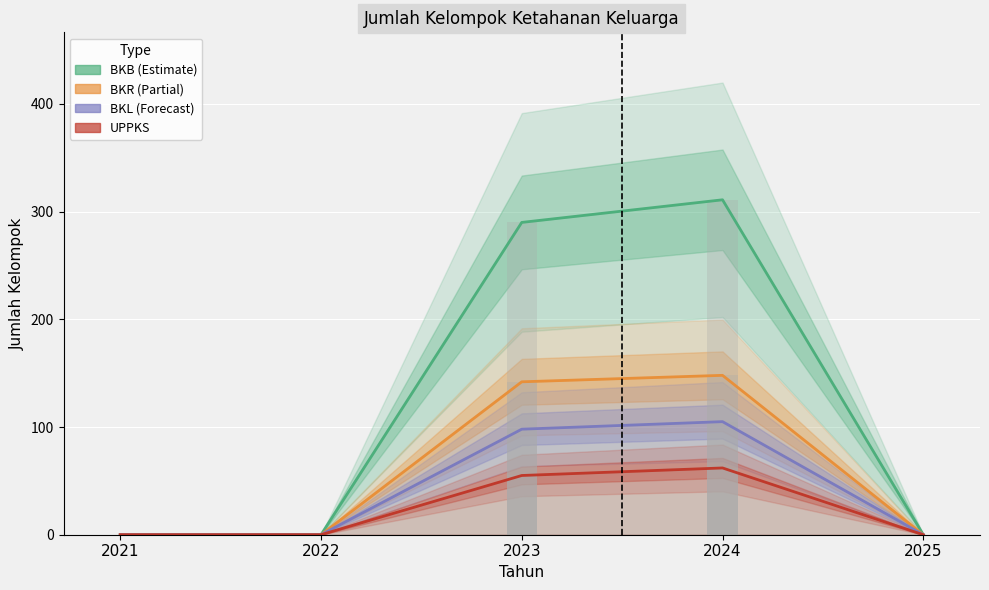

At which label is UPPKS closest to 31?

2023